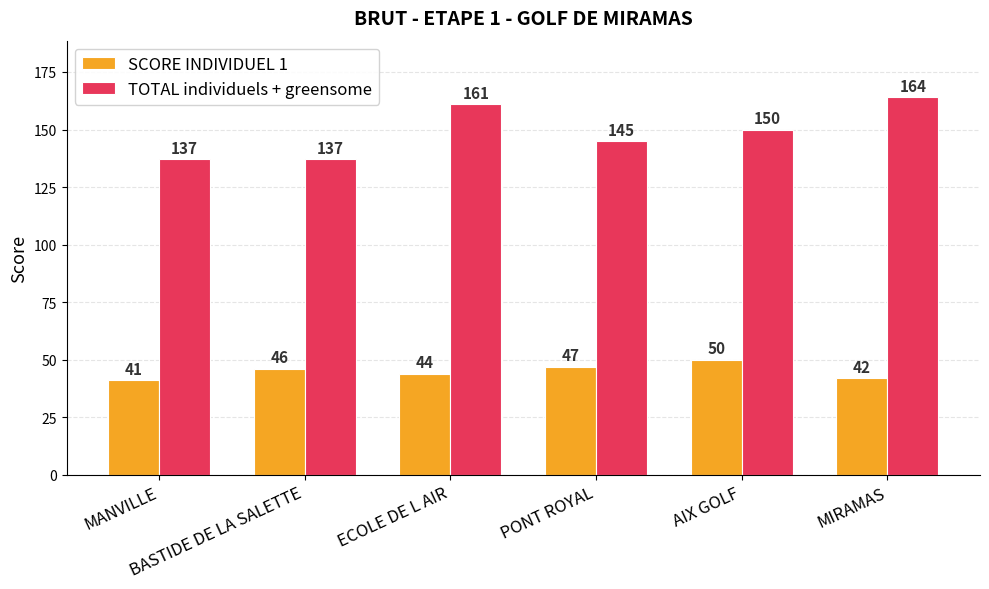

Count the TOTAL individuels + greensome values in the range 137 to 161.

5